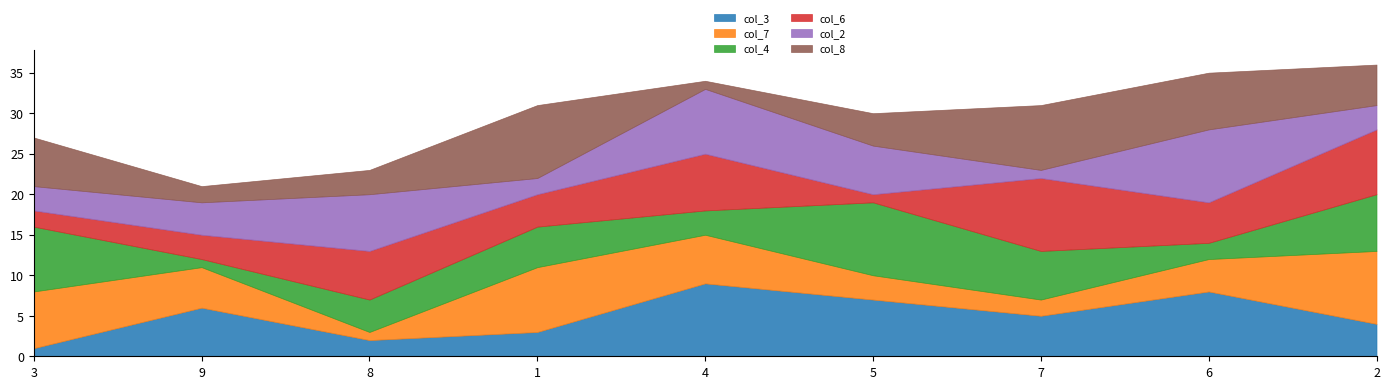

How many values in the col_3 series exceed 5?

4